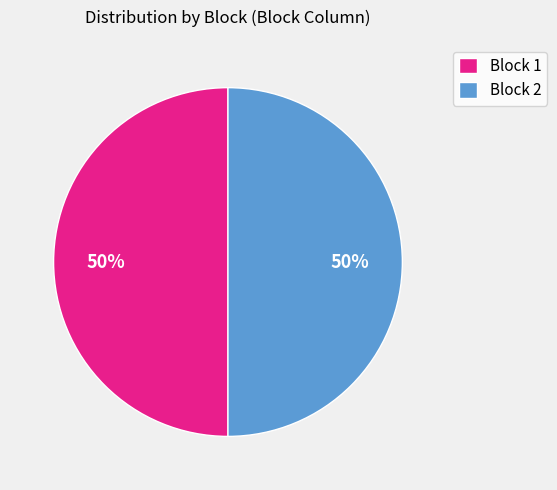

True or false: Block 1 accounts for 50% of the total.

True